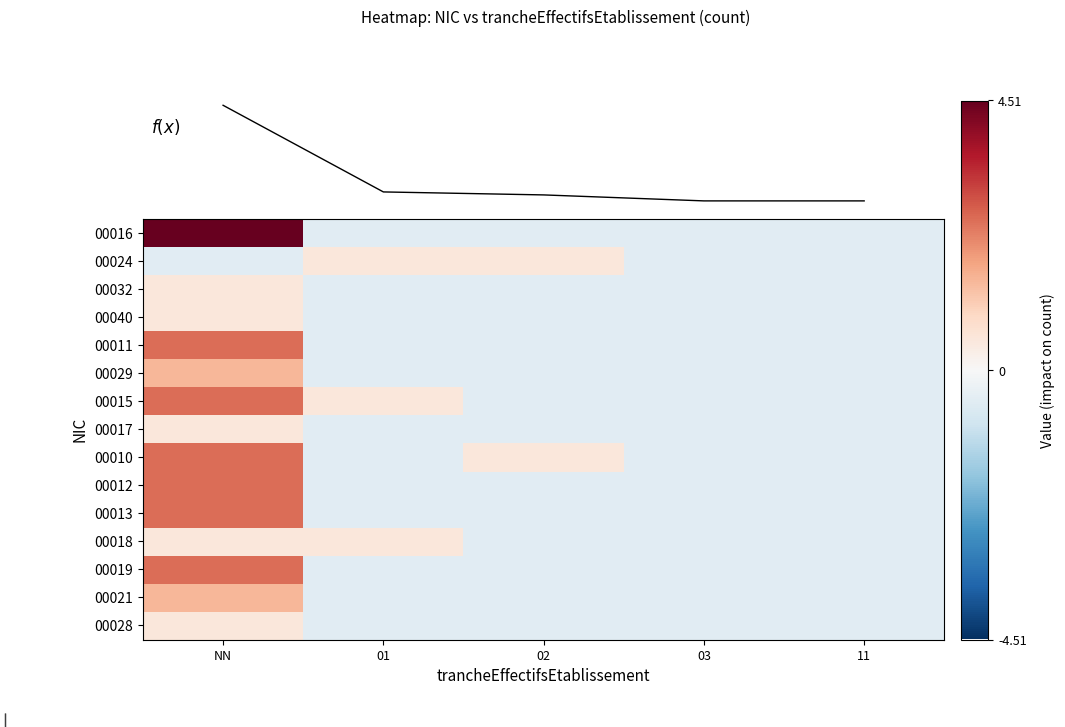

How many negative values does the 00029 series have?

4